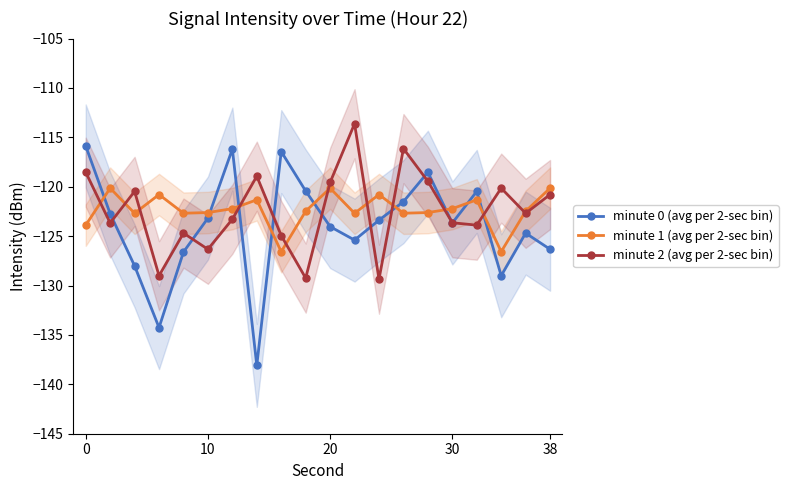

True or false: minute 1 (avg per 2-sec bin) has more than 2 points higher than both neighbors.

True